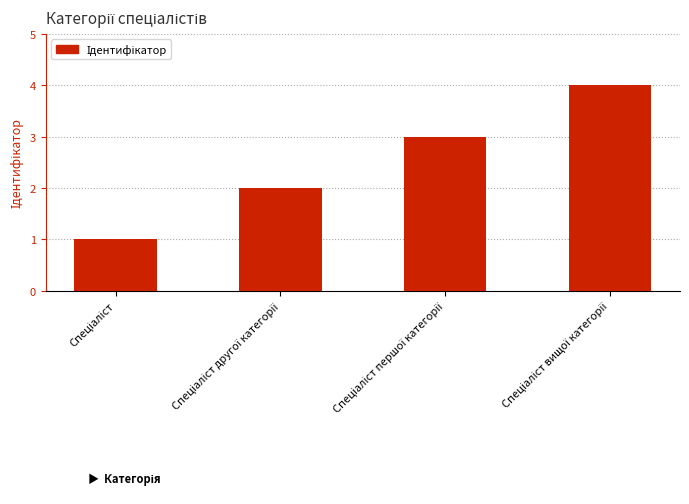

What is the sum of all values?

10